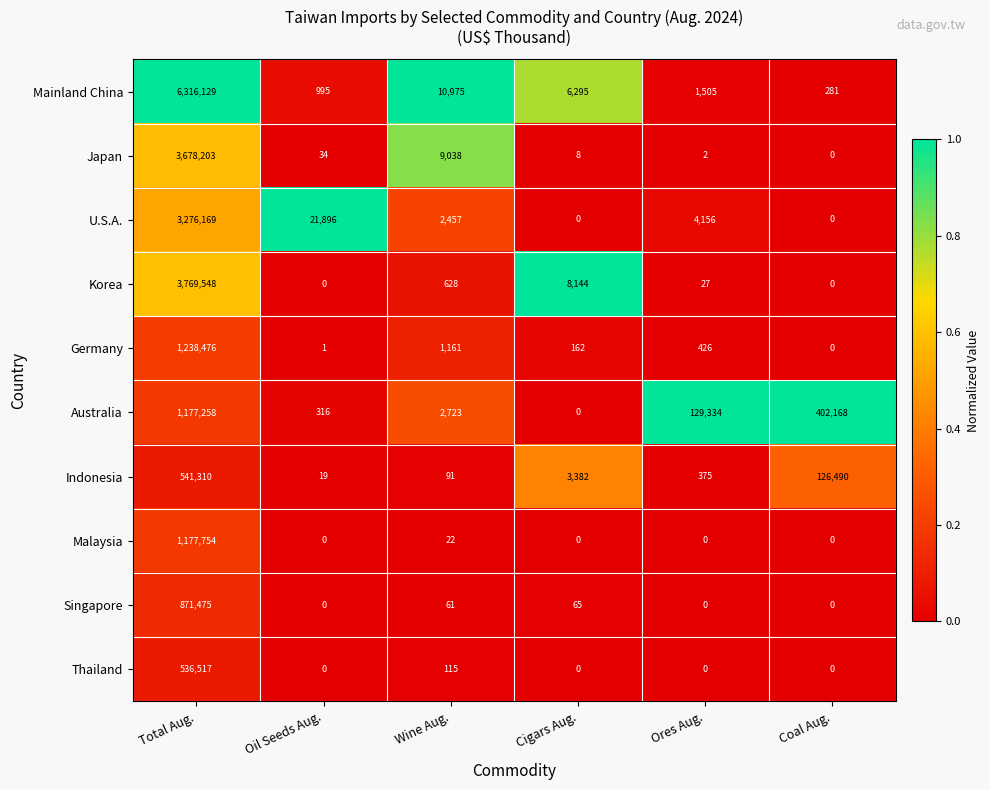

How many categories are shown in the chart?

6